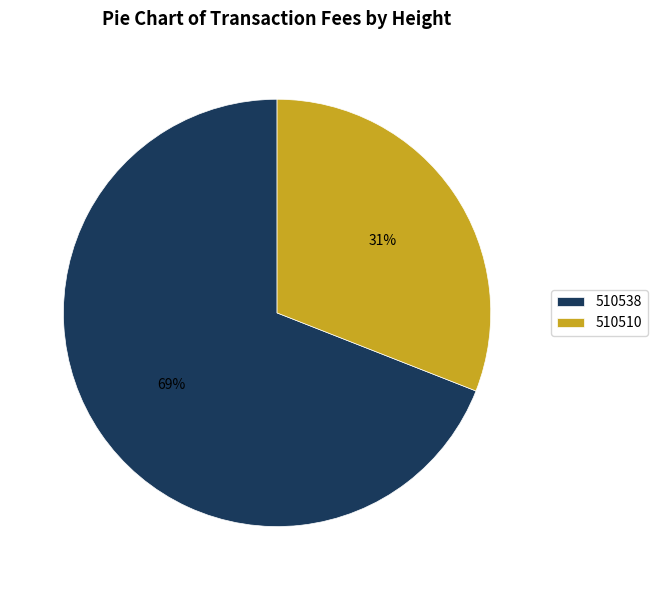

Is the sum of 510538 and 510510 greater than half?

Yes